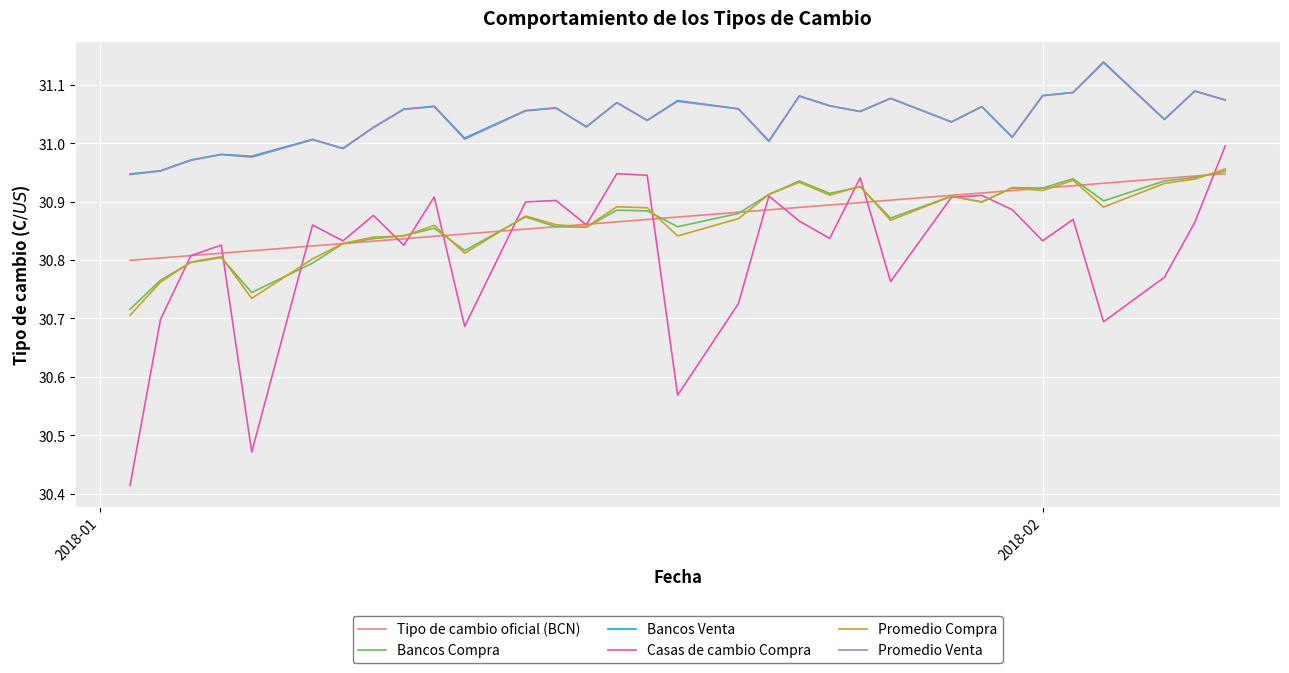

Does the chart display data point markers on the line(s)?

No